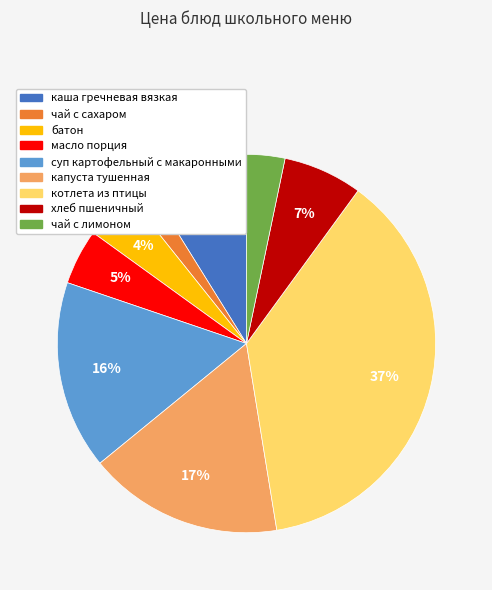

How many segments does this pie chart have?

9